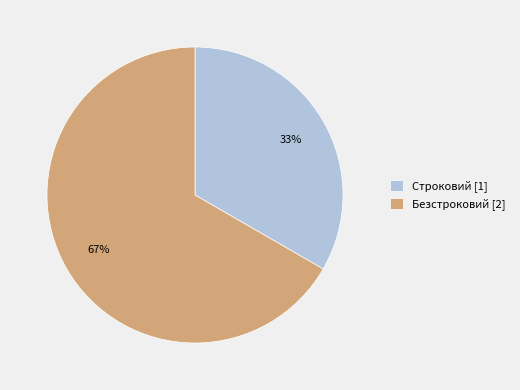

Does Безстроковий represent more than half of the total?

Yes